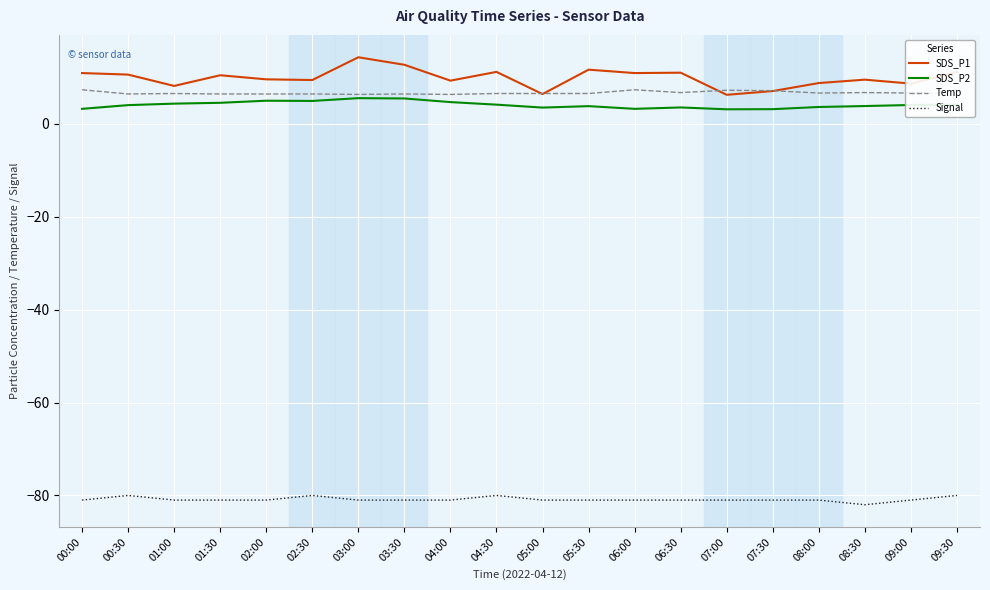

True or false: Temp and SDS_P1 intersect in this chart.

True